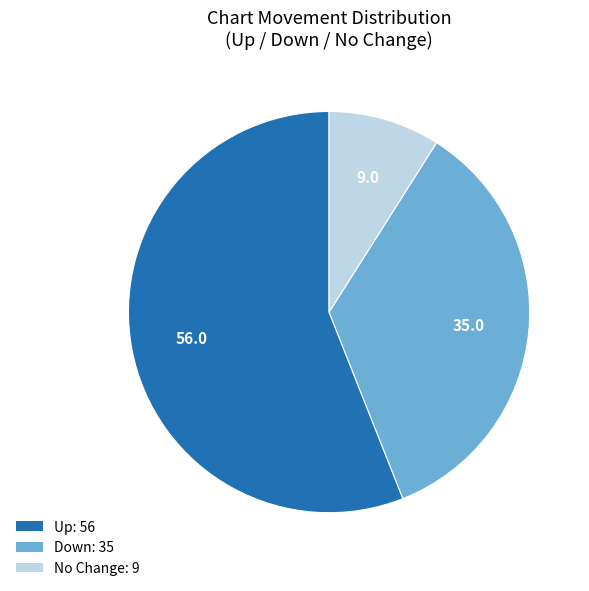

Is there a majority slice in this chart?

Yes